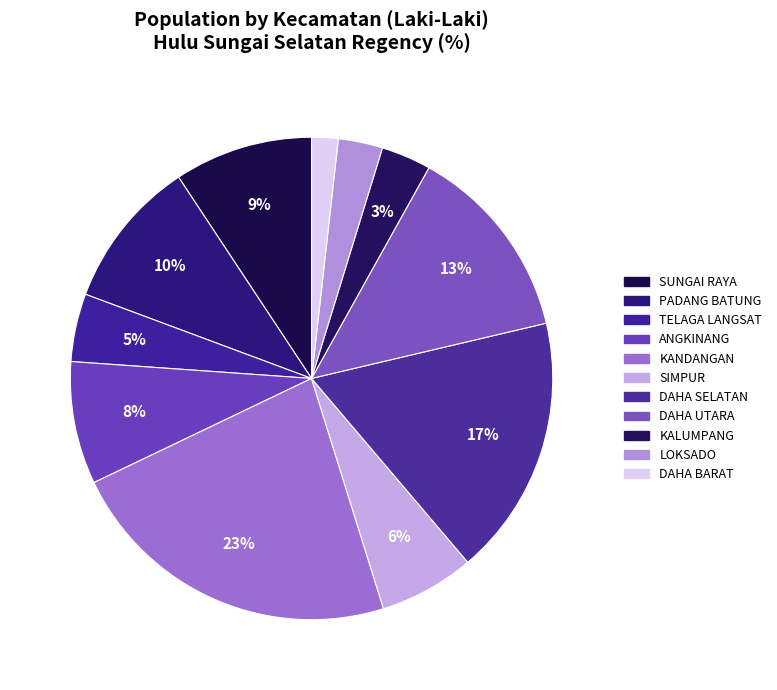

How many slices are in this pie chart?

11